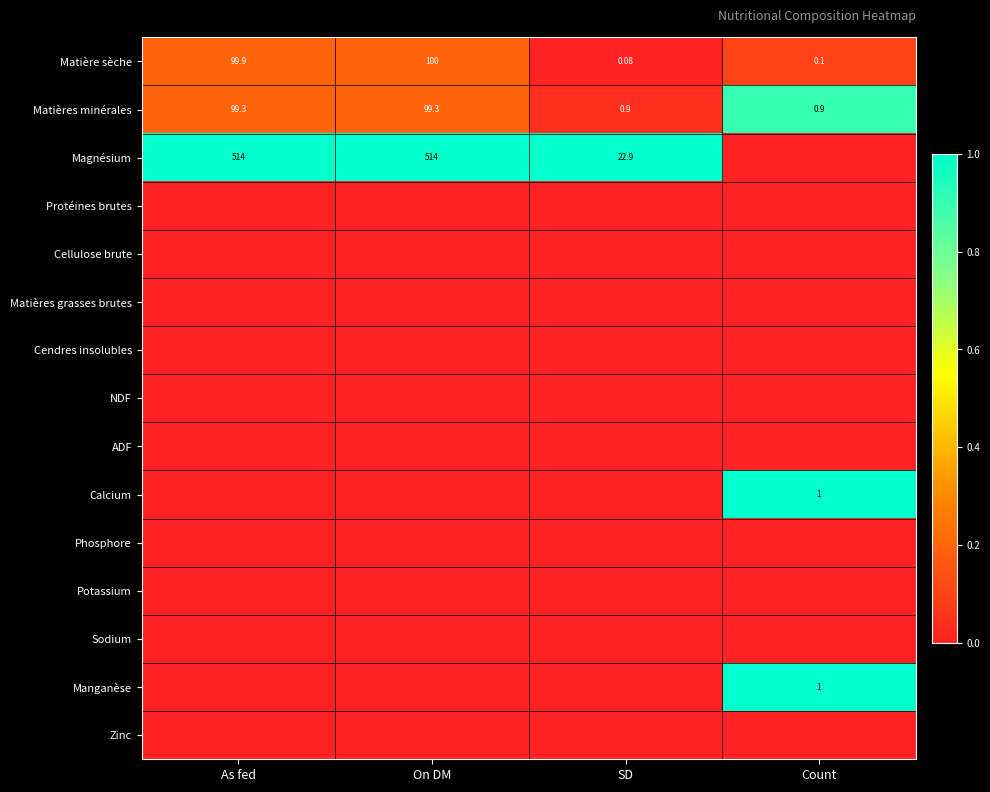

At how many categories does at least one series exceed 0?

4